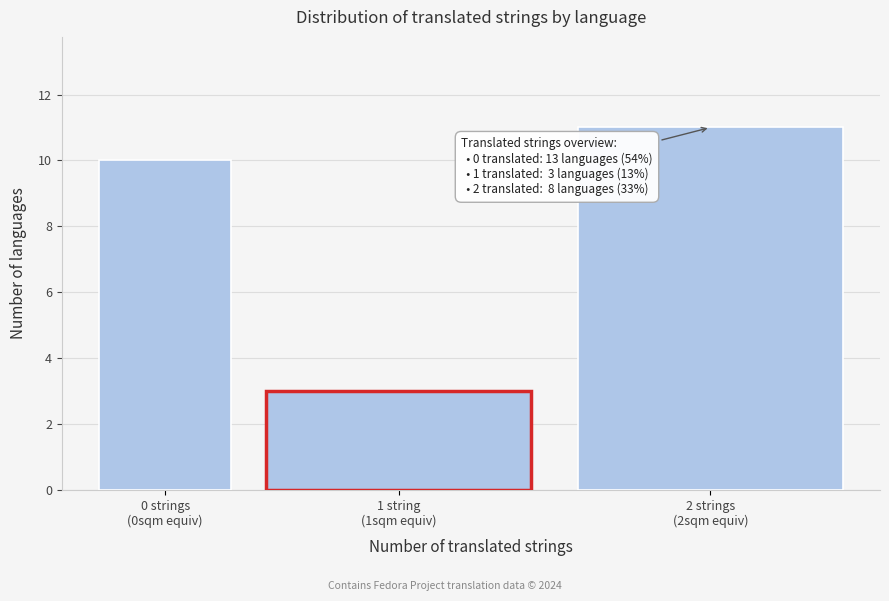

Reading left to right, transcribe all the data shown in this chart.

10	3	11